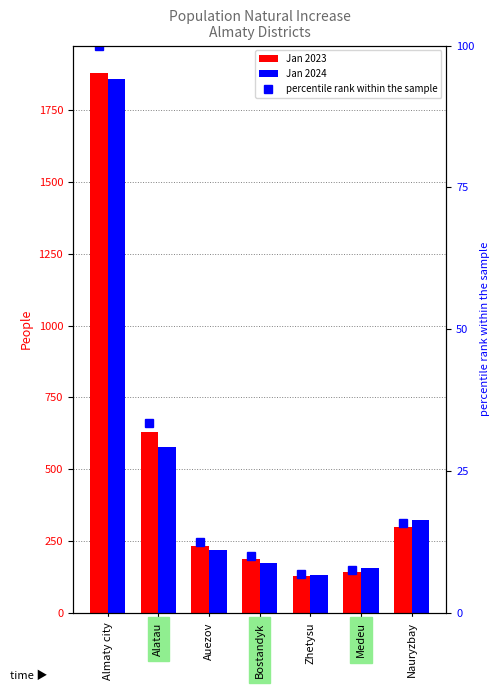

The Jan 2024 series shows 145.0 at Auezov. True or false?

False